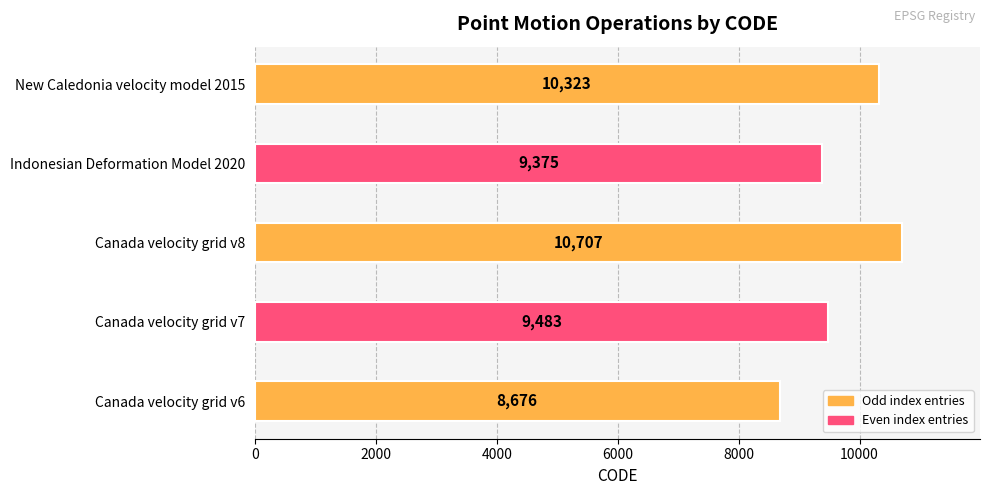

Are the bars grouped side by side (vs. stacked)?

No